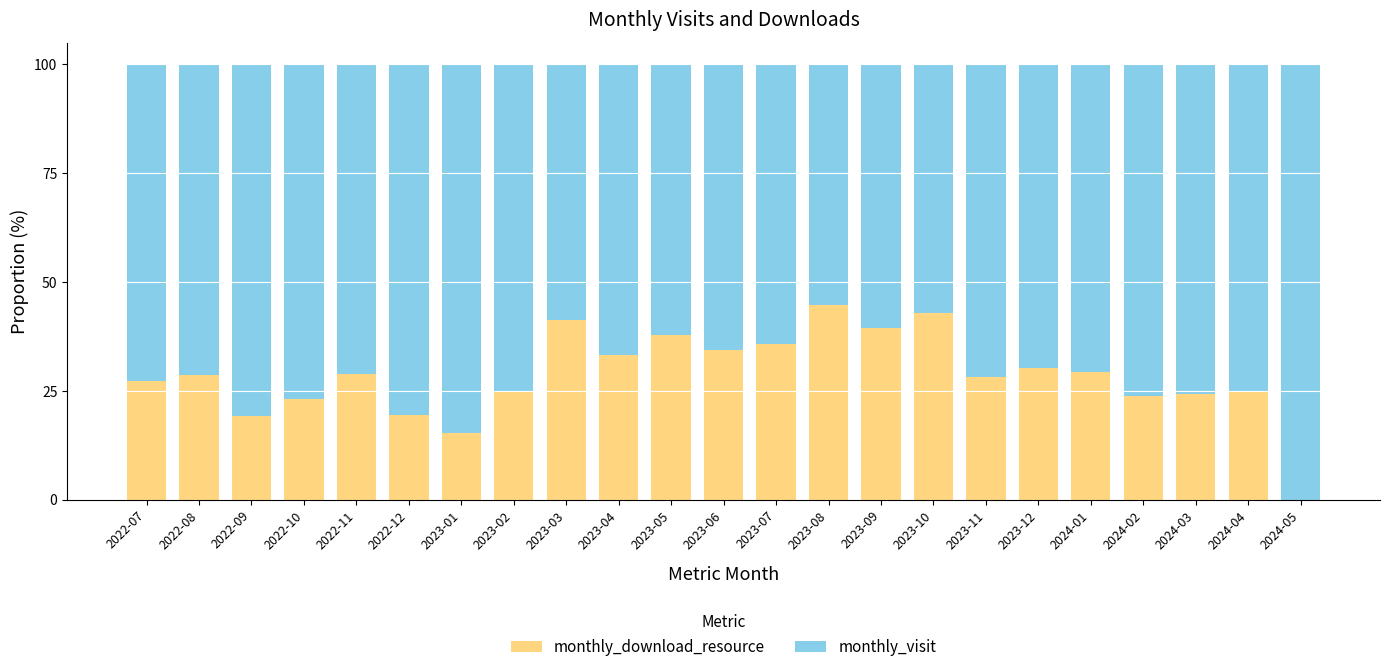

The monthly_download_resource series shows 28.2 at 2023-11. True or false?

True